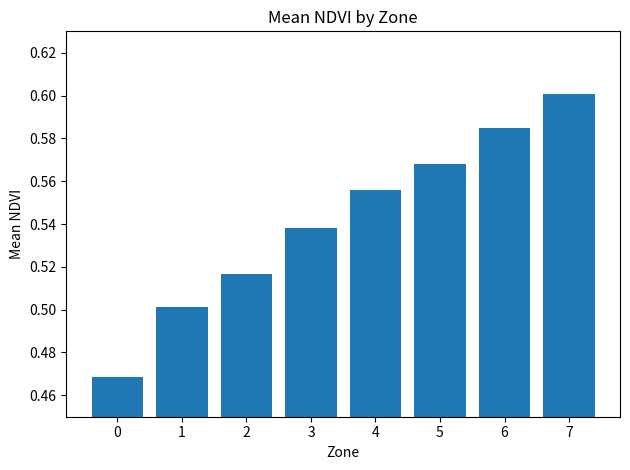

Which category has the highest value across all series?

7